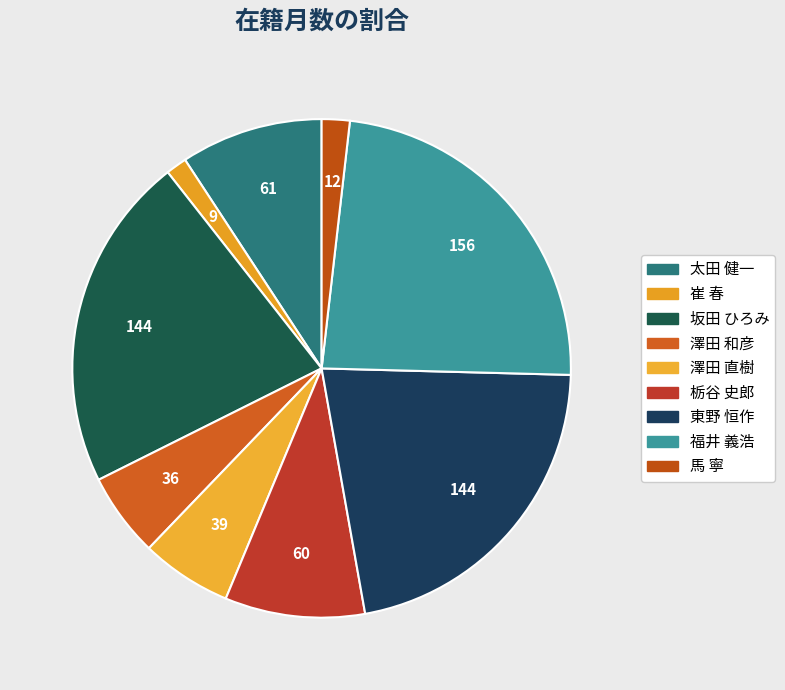

How many slices are in this pie chart?

9